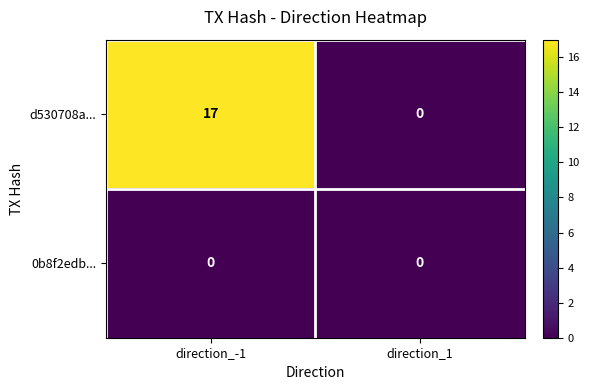

Reading left to right, list all the values displayed in this chart.

d530708a...: 17	0
0b8f2edb...: 0	0